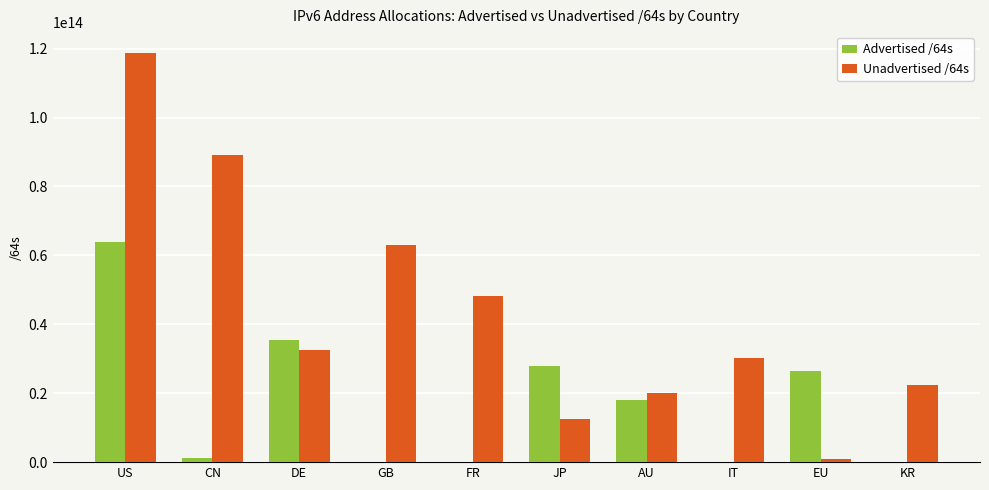

Is it true that Advertised /64s equals 21474902016 at IT?

True